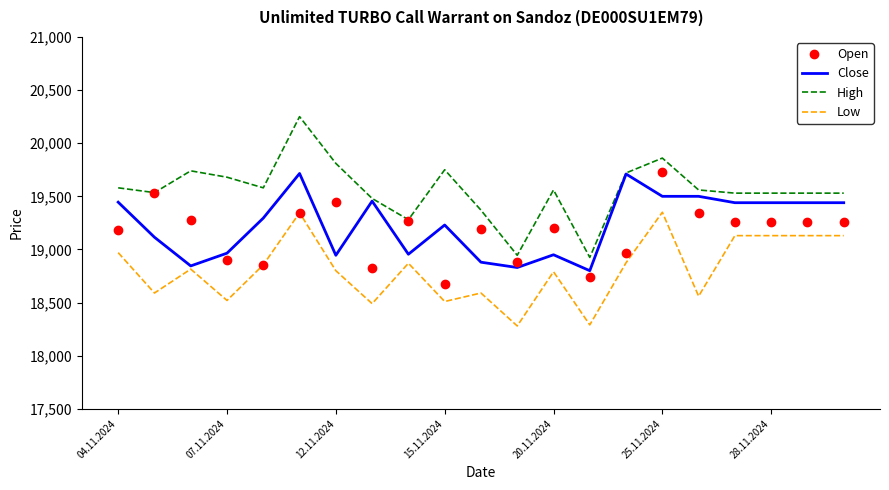

Which series ends up on top after the final intersection of Open and Close?

Close